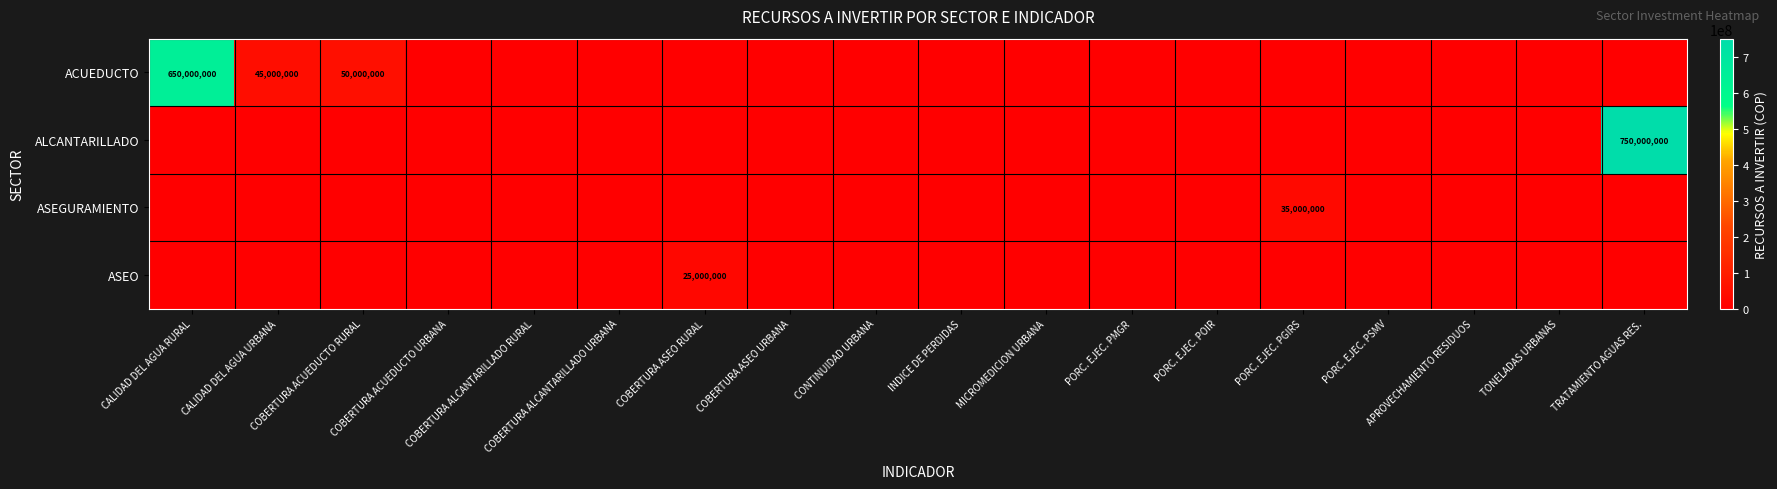

True or false: ASEGURAMIENTO has a value of 35000000 at PORC. EJEC. PGIRS.

True